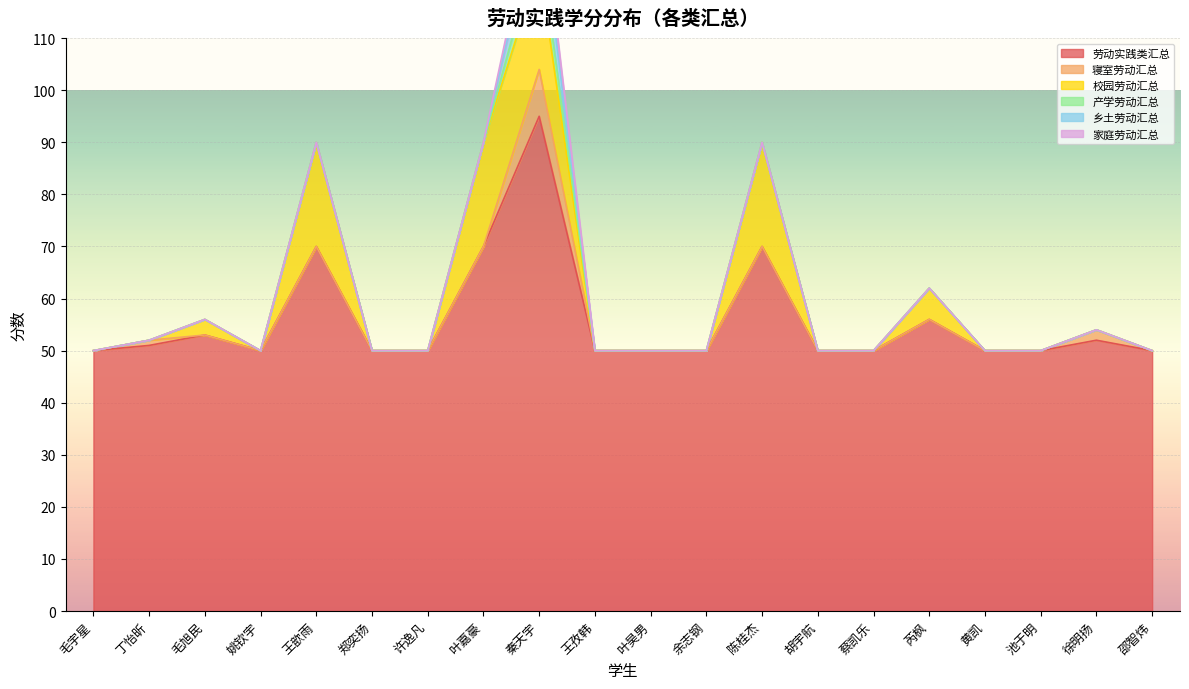

True or false: 产学劳动汇总 and 家庭劳动汇总 cross at least once.

False